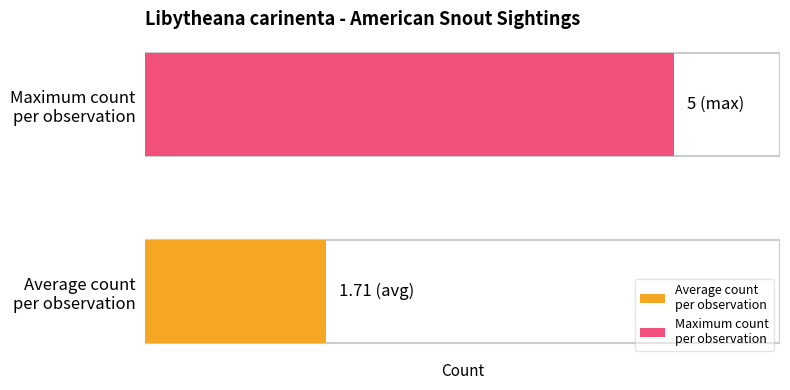

Are the bars horizontal?

Yes